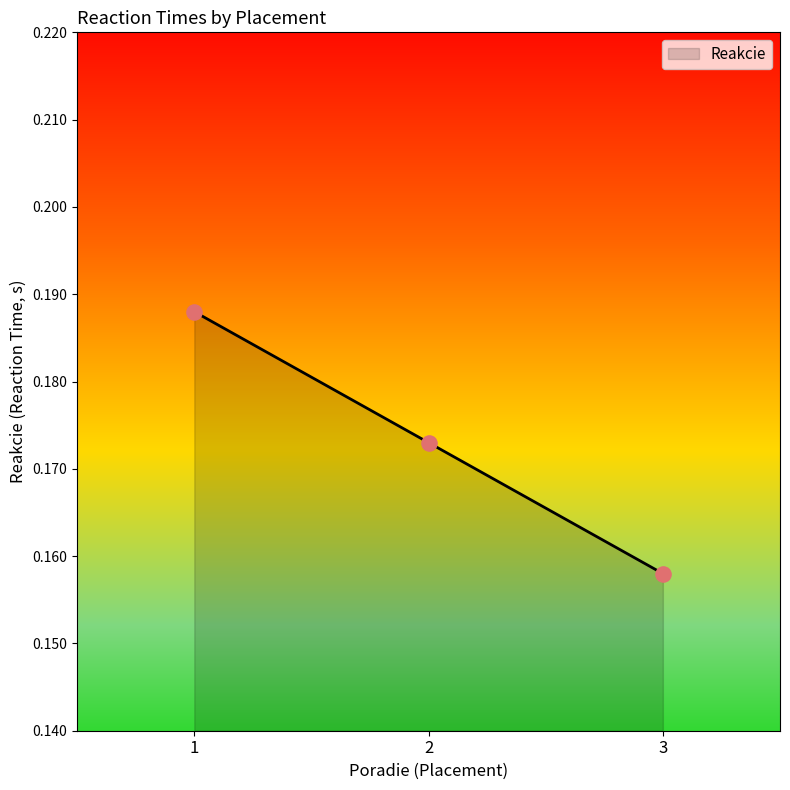

Which has a higher value, 2 or 1?

1